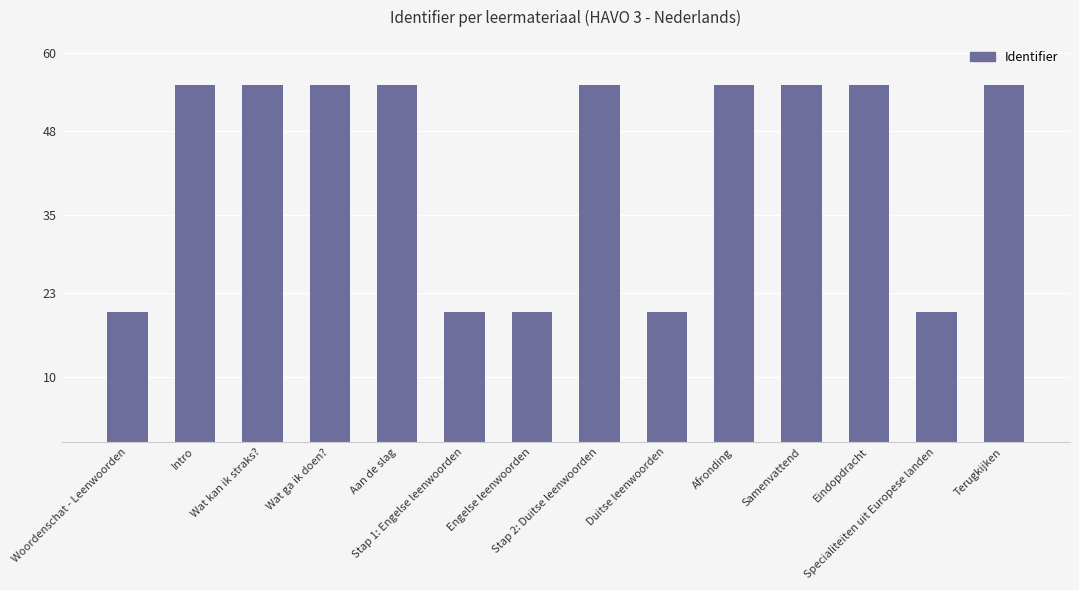

How many distinct data groups are displayed?

1